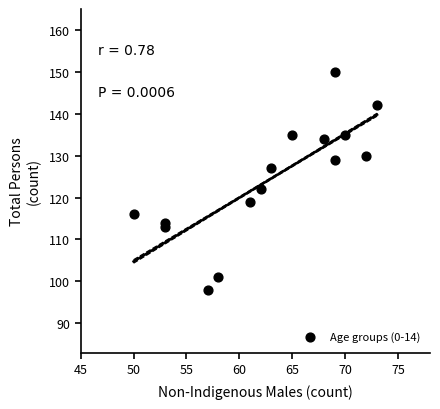

What is the range of Y values (max minus min)?

52